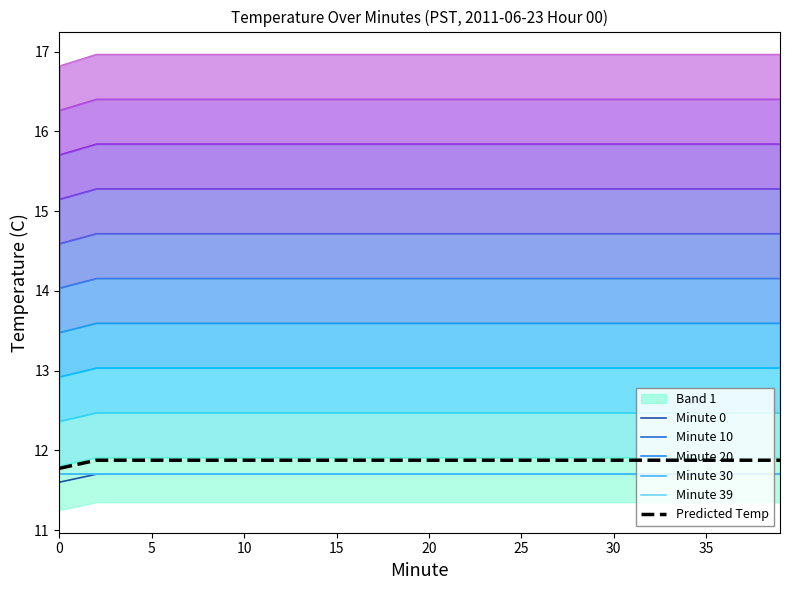

True or false: Predicted Temp has a value of 11.9 at 20.

True